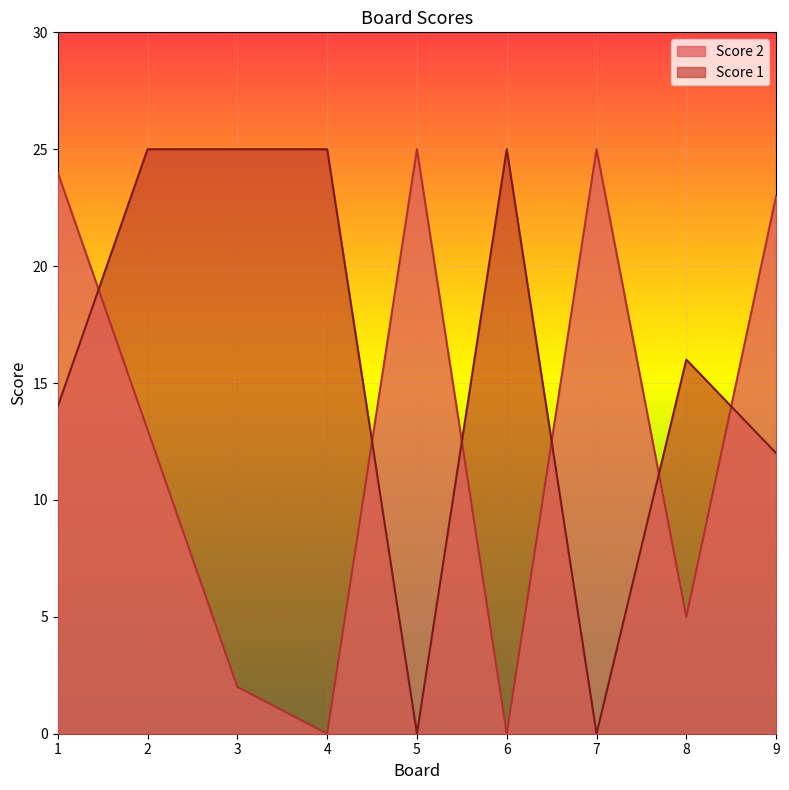

What is the value of the Score 2 point at the 2nd from the left?

13